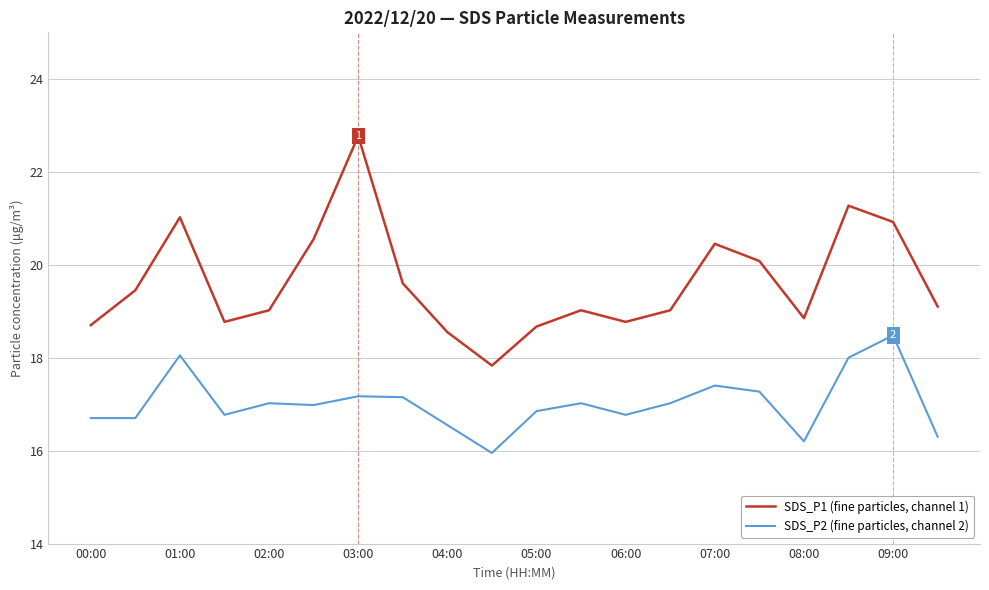

How many interior local peaks does the SDS_P1 (fine particles, channel 1) series have?

5